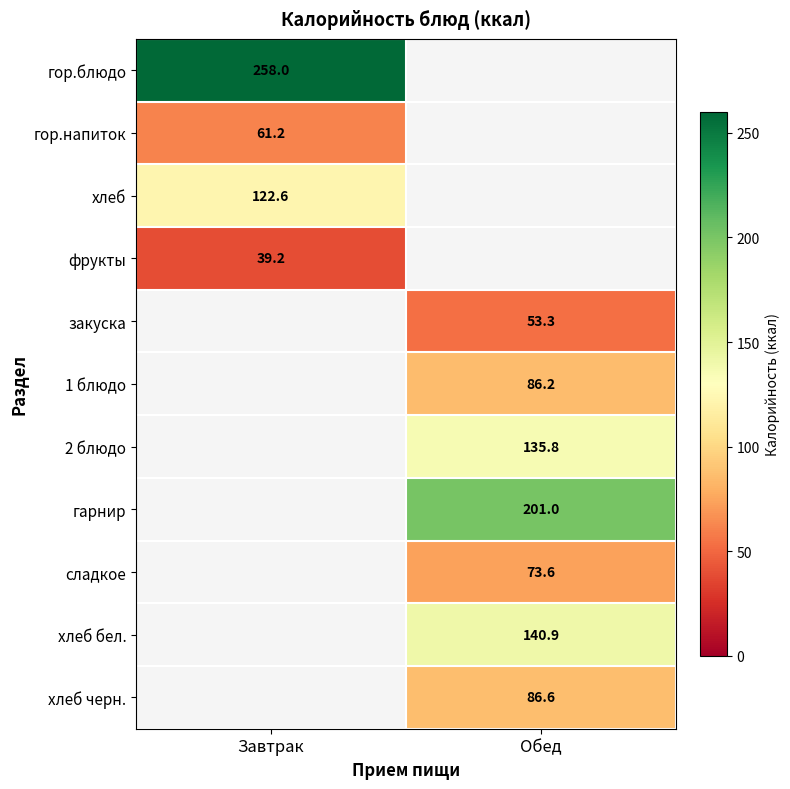

The гарнир series shows 296.7 at Обед. True or false?

False